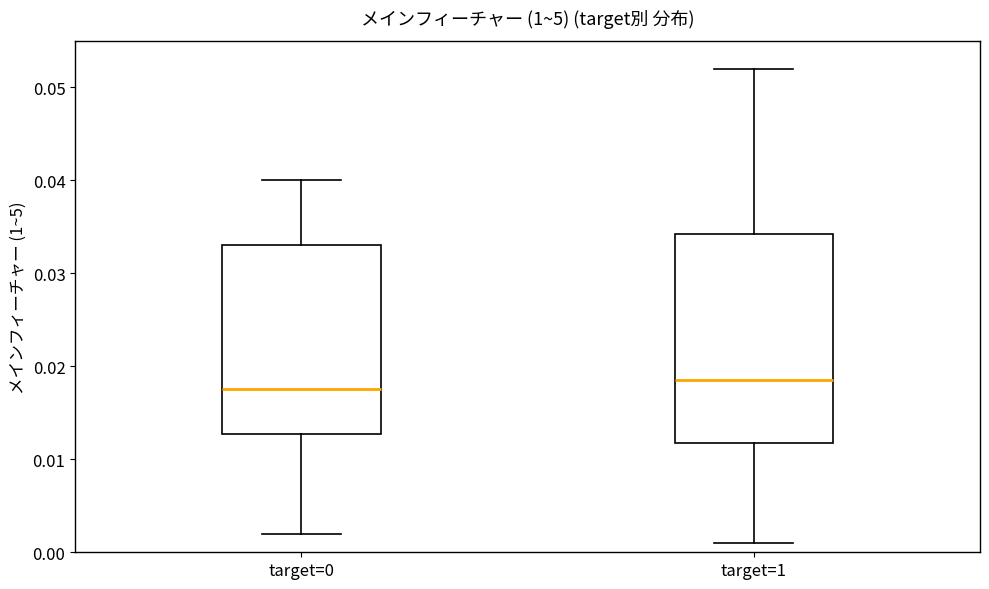

Reading left to right, read every box against the y-axis: the position of its median line, the range the box covers, and the ends of its whiskers. The values are not printed on the chart, so give them approximately, as read against the axis.

target=0: median 0.018, box 0.013 to 0.033, whiskers 0.002 to 0.040
target=1: median 0.019, box 0.012 to 0.034, whiskers 0.001 to 0.052